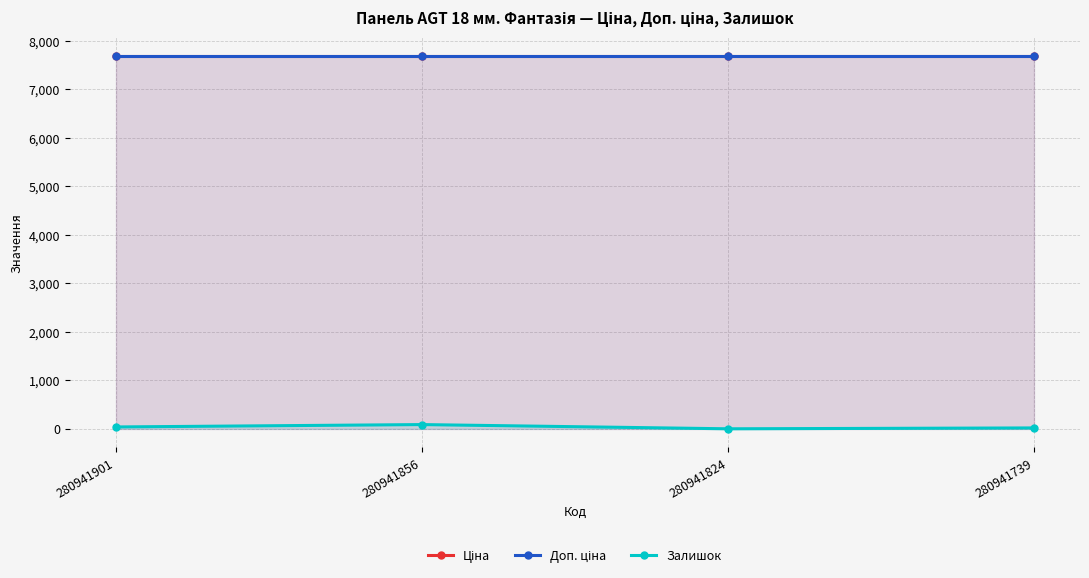

Is it true that Залишок equals 38.0 at 280941901?

True